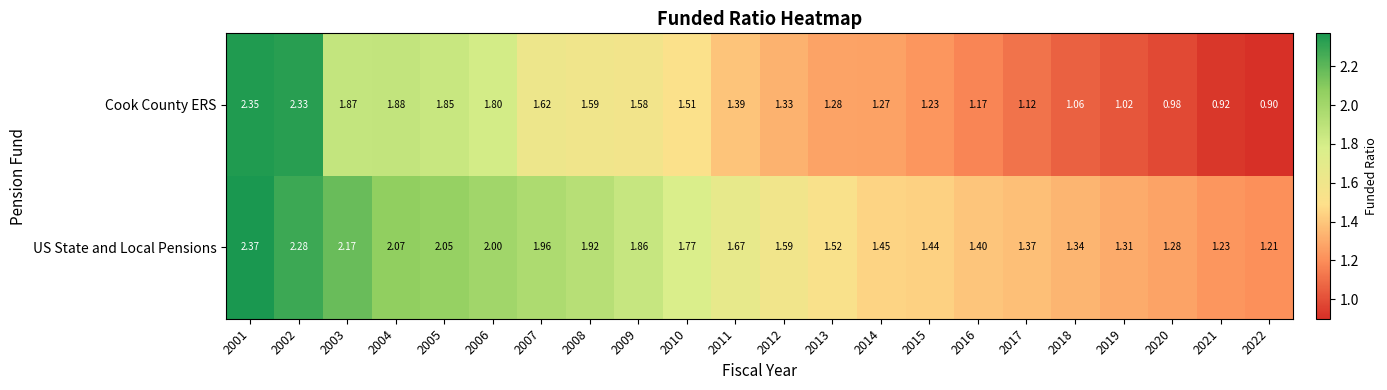

Rank the series by their maximum value, from highest to lowest.

US State and Local Pensions, Cook County ERS